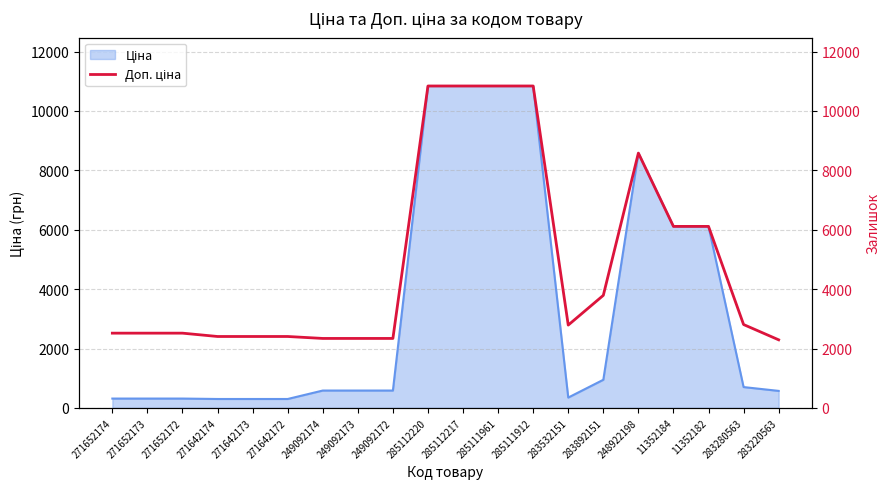

How many lines are shown in the chart?

1